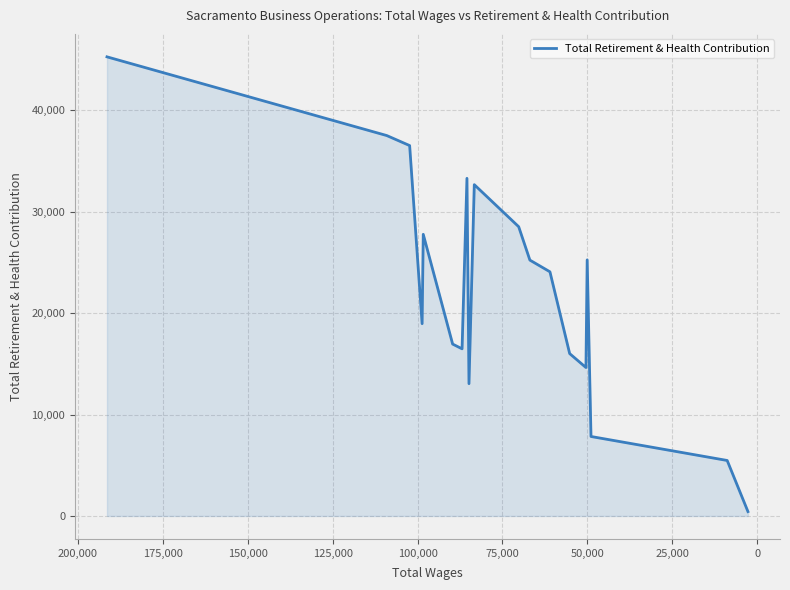

What is the smallest value displayed?

430